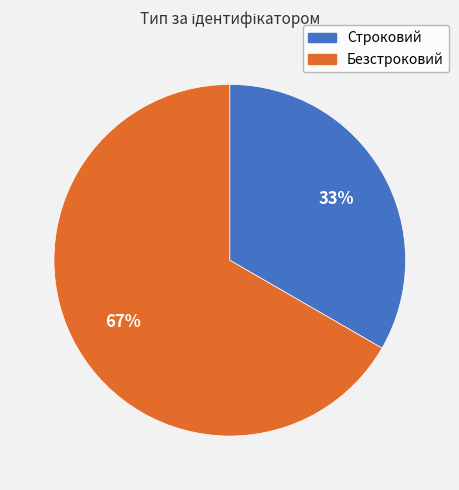

What percentage is the Строковий slice, to the nearest percent?

33%